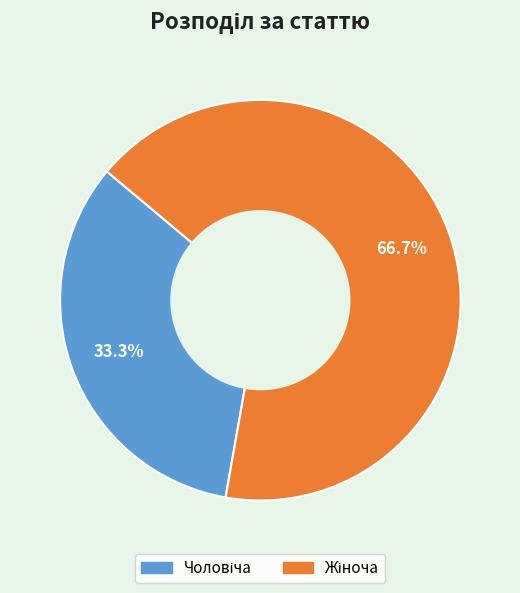

To the nearest percent, what is the combined percentage of Чоловіча and Жіноча?

100%